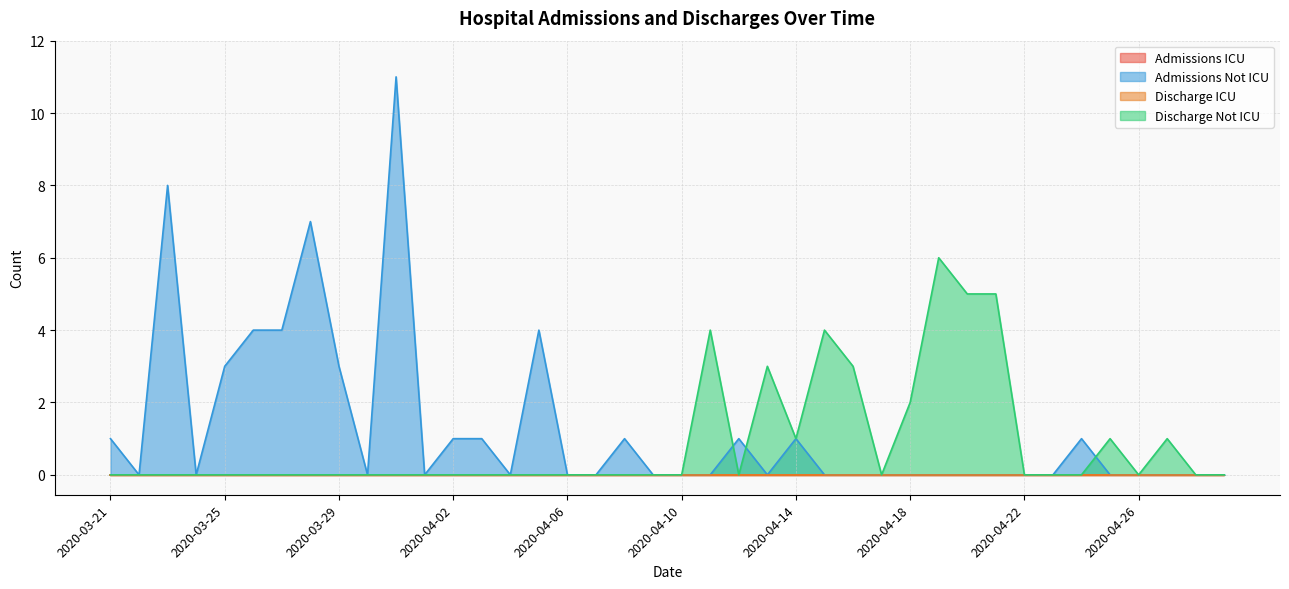

List the series in order of their overall mean, highest first.

Admissions Not ICU, Discharge Not ICU